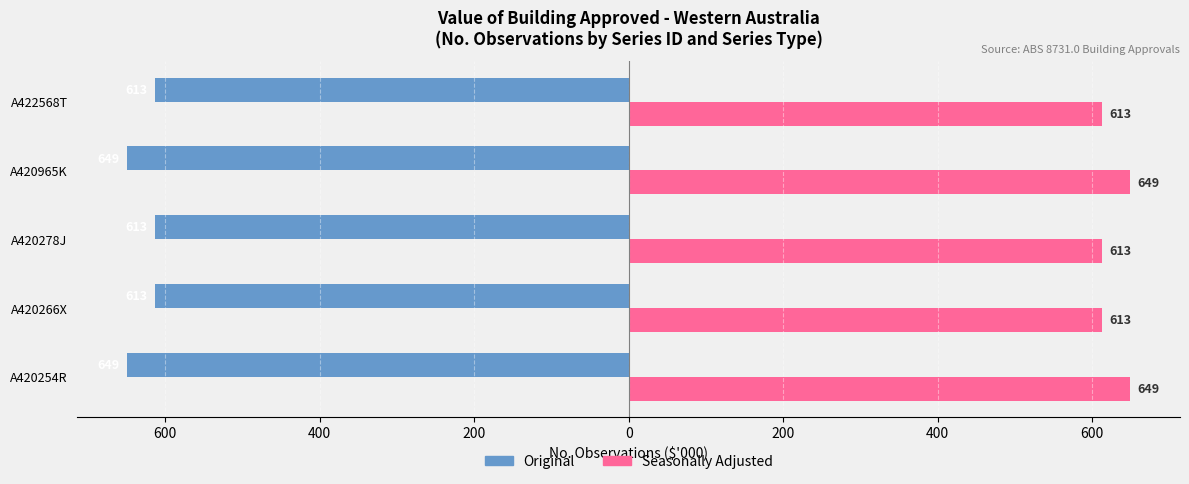

What are all the series names shown in the legend?

Original, Seasonally Adjusted